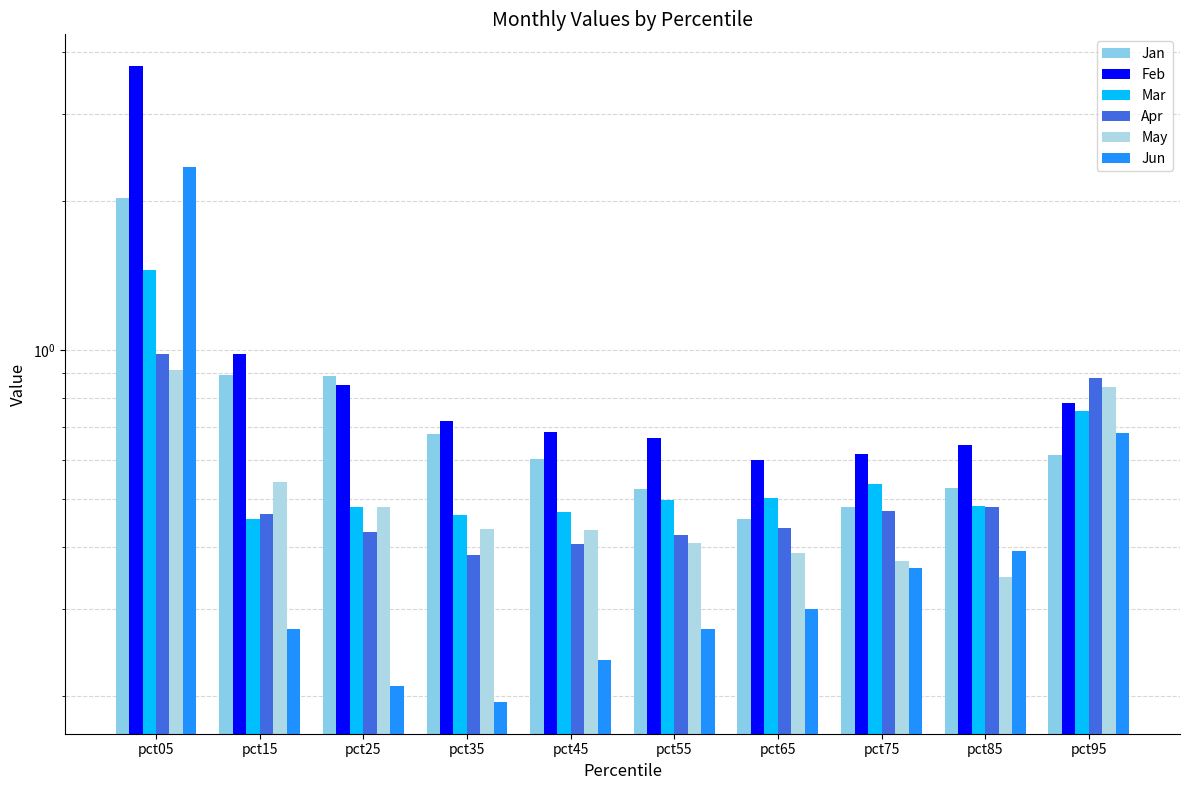

Reading right to left, extract all data points from this chart.

Jan: pct95=0.6	pct85=0.5	pct75=0.5	pct65=0.5	pct55=0.5	pct45=0.6	pct35=0.7	pct25=0.9	pct15=0.9	pct05=2.0
Feb: pct95=0.8	pct85=0.6	pct75=0.6	pct65=0.6	pct55=0.7	pct45=0.7	pct35=0.7	pct25=0.8	pct15=1.0	pct05=3.7
Mar: pct95=0.8	pct85=0.5	pct75=0.5	pct65=0.5	pct55=0.5	pct45=0.5	pct35=0.5	pct25=0.5	pct15=0.5	pct05=1.4
Apr: pct95=0.9	pct85=0.5	pct75=0.5	pct65=0.4	pct55=0.4	pct45=0.4	pct35=0.4	pct25=0.4	pct15=0.5	pct05=1.0
May: pct95=0.8	pct85=0.3	pct75=0.4	pct65=0.4	pct55=0.4	pct45=0.4	pct35=0.4	pct25=0.5	pct15=0.5	pct05=0.9
Jun: pct95=0.7	pct85=0.4	pct75=0.4	pct65=0.3	pct55=0.3	pct45=0.2	pct35=0.2	pct25=0.2	pct15=0.3	pct05=2.3